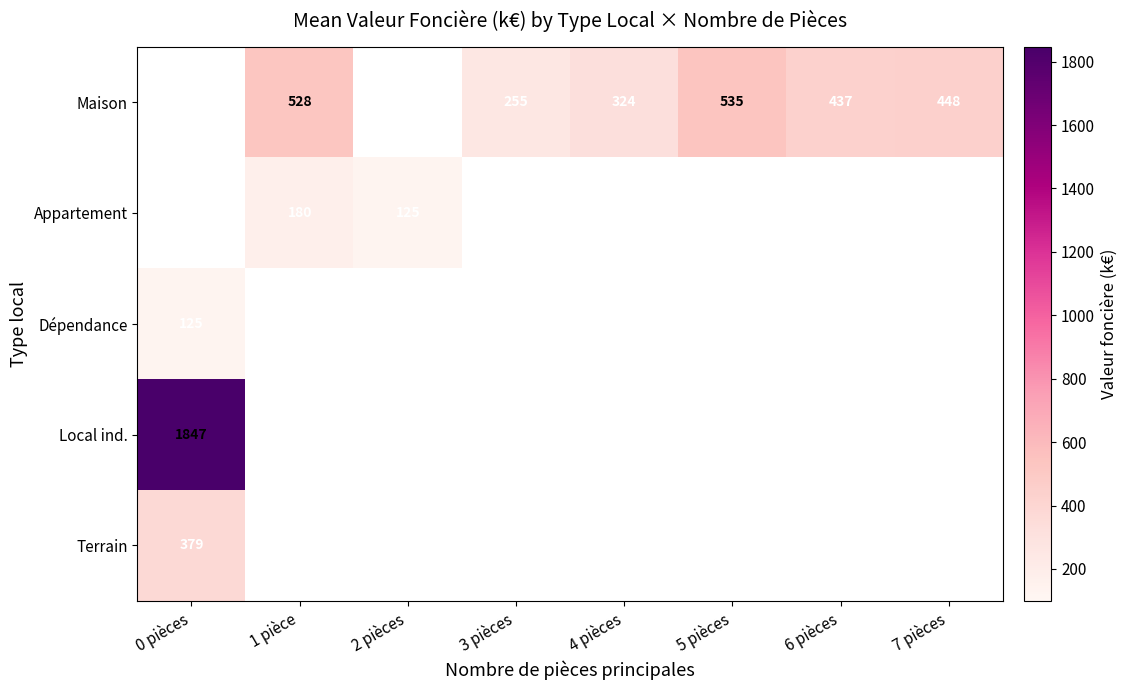

True or false: Appartement has a value of 125.0 at 2 pièces.

True